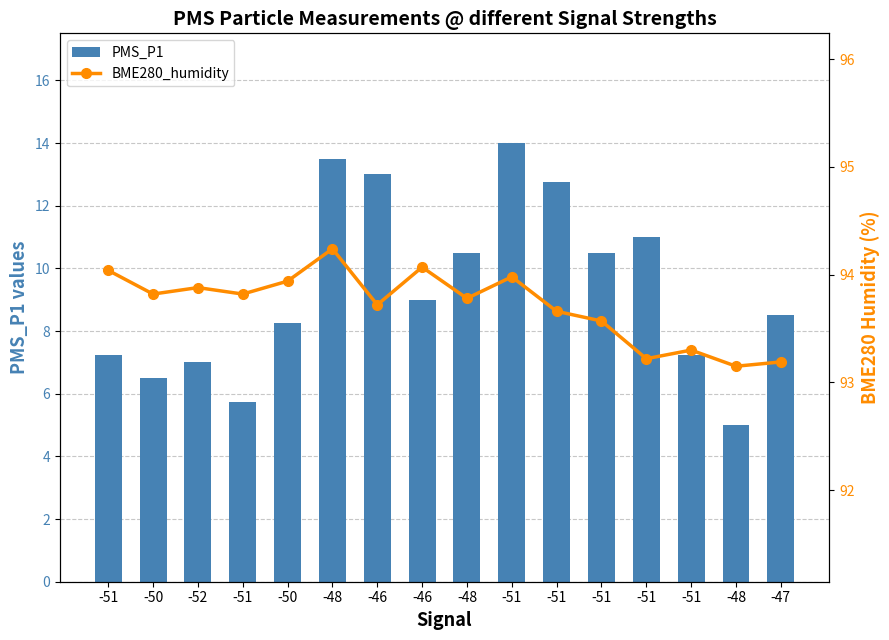

List the series in order of their peak value, highest first.

BME280_humidity, PMS_P1